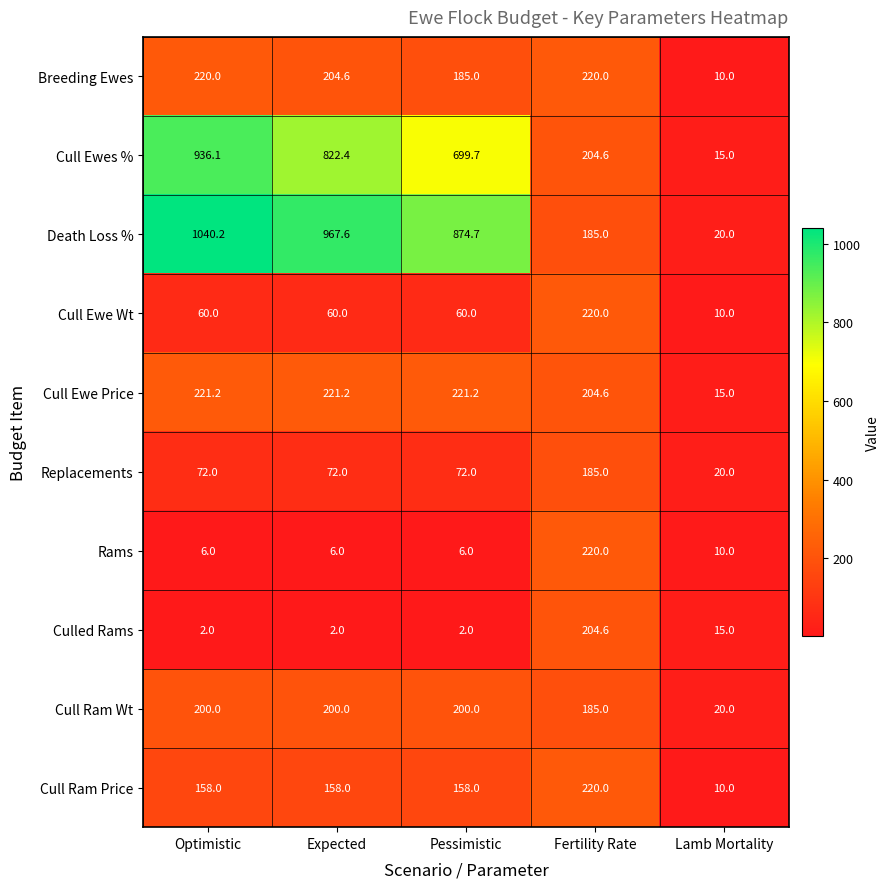

The Cull Ram Price series shows 10.0 at Lamb Mortality. True or false?

True